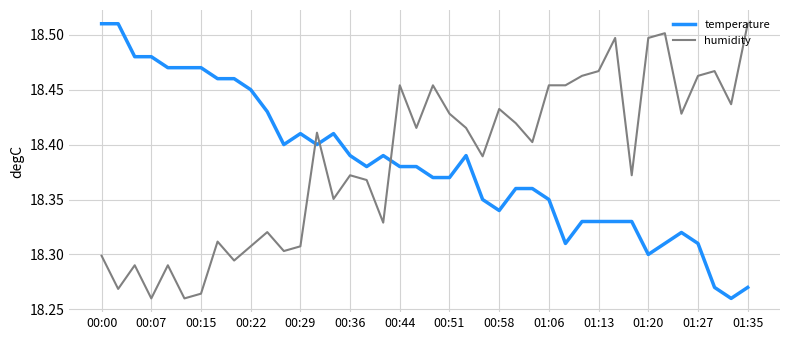

What are all the series names shown in the legend?

temperature, humidity